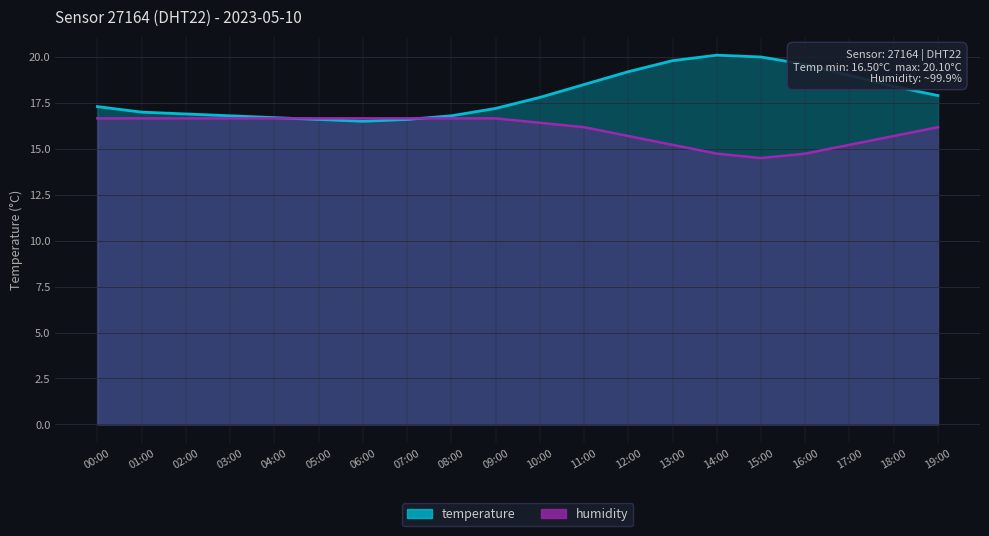

At which category is the sum across all series the highest?

13:00